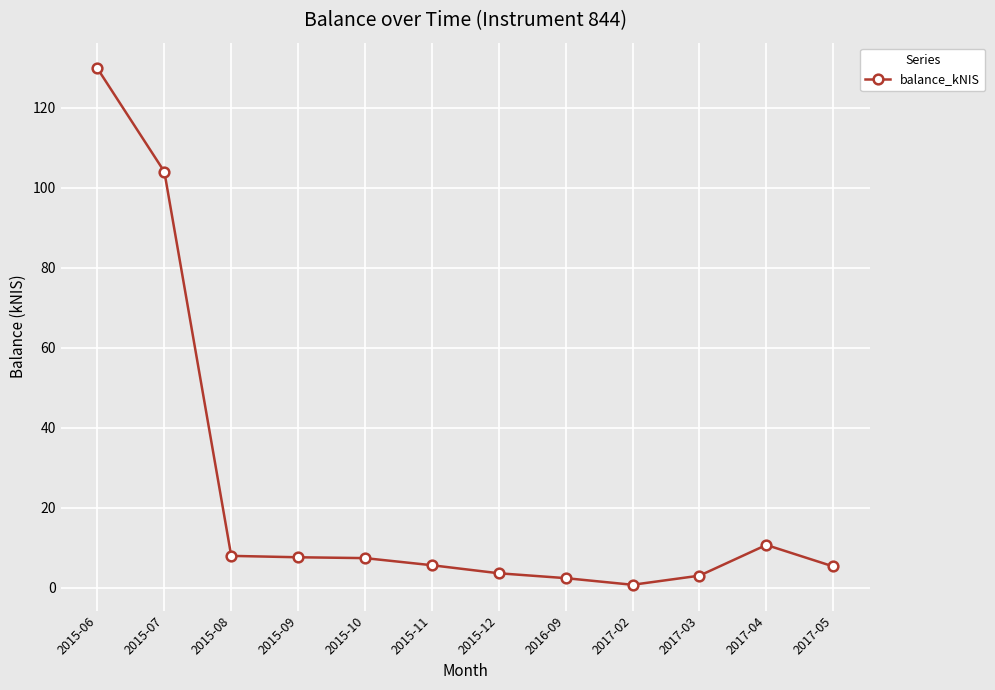

What is the change in value from 2015-11 to 2017-04?

+5.1